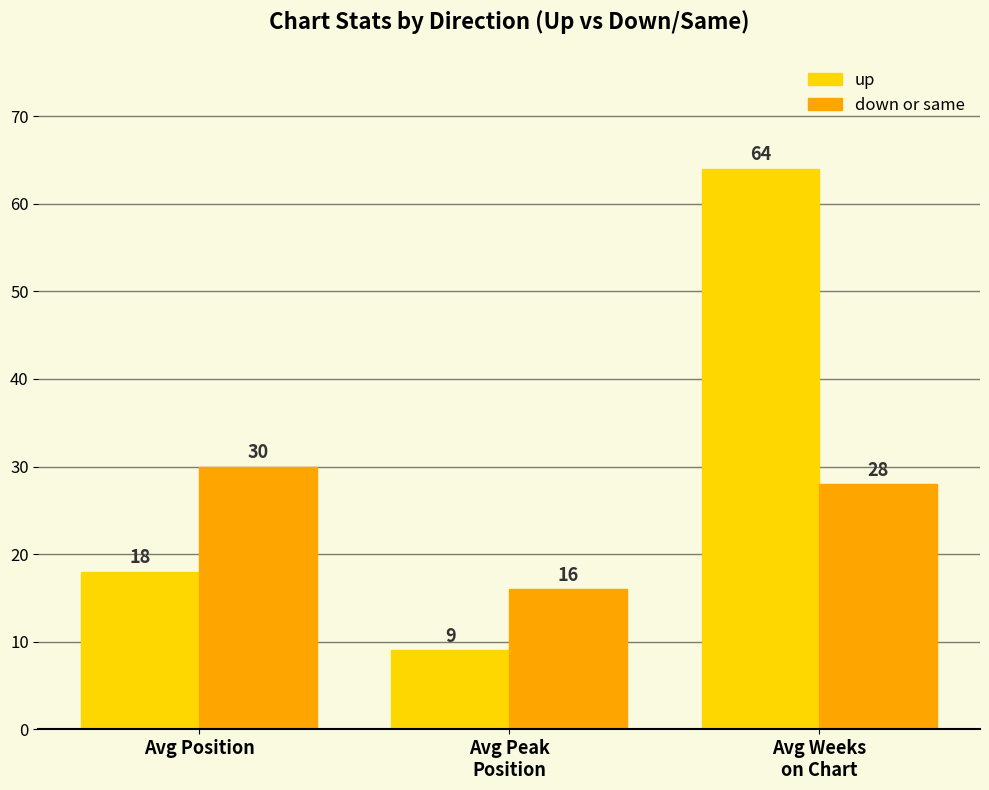

At which category does the chart reach its minimum across all series?

Avg Peak
Position